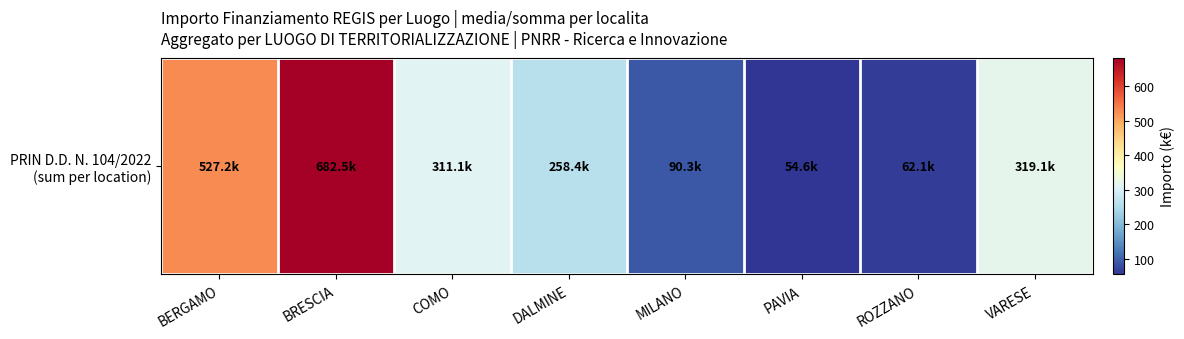

Reading right to left, transcribe all the data shown in this chart.

319.1	62.1	54.6	90.3	258.4	311.1	682.5	527.2